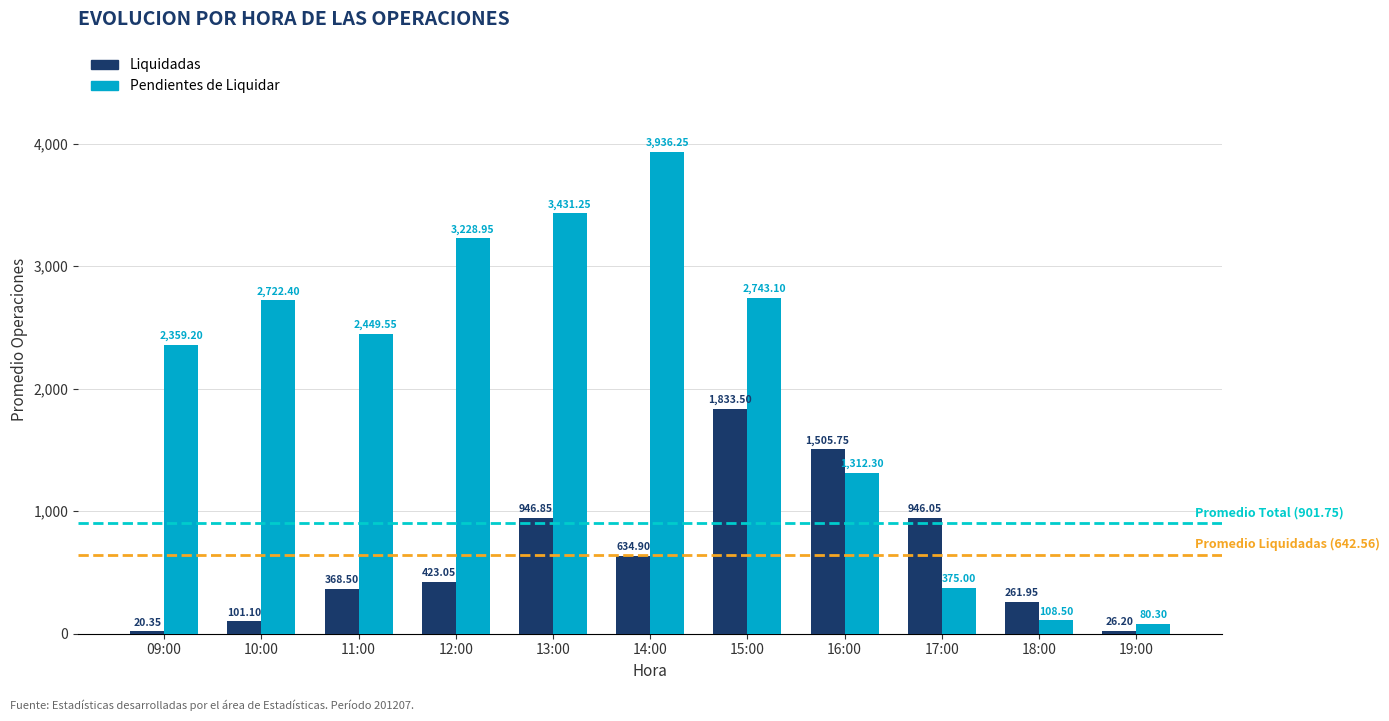

What is the label of the 11th bar from the right?

09:00